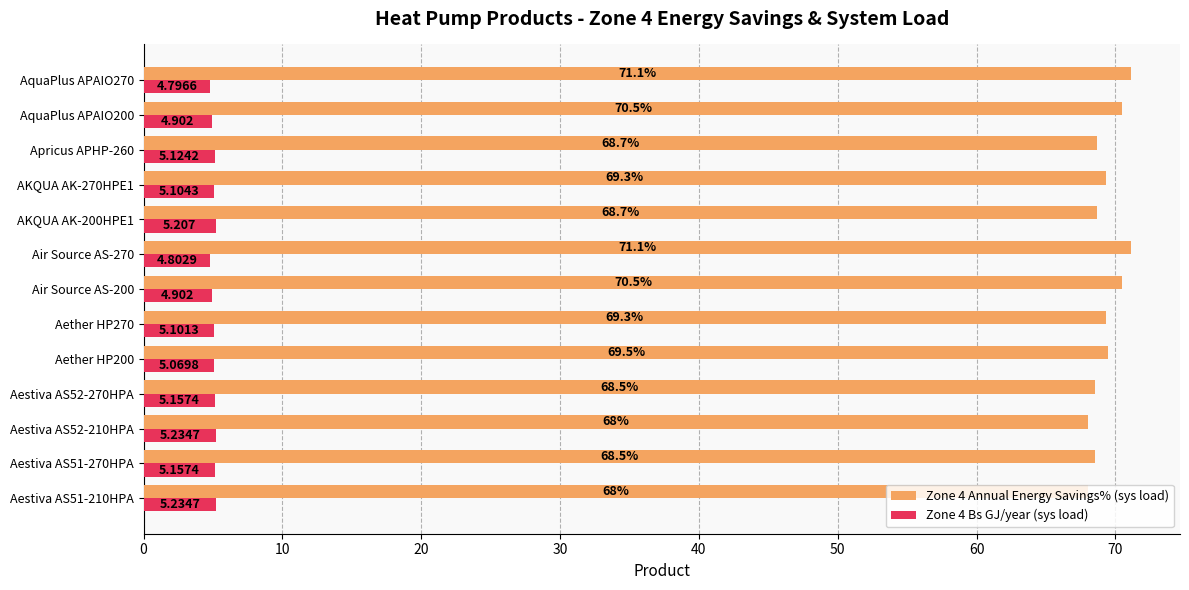

Count the number of data series in this chart.

2